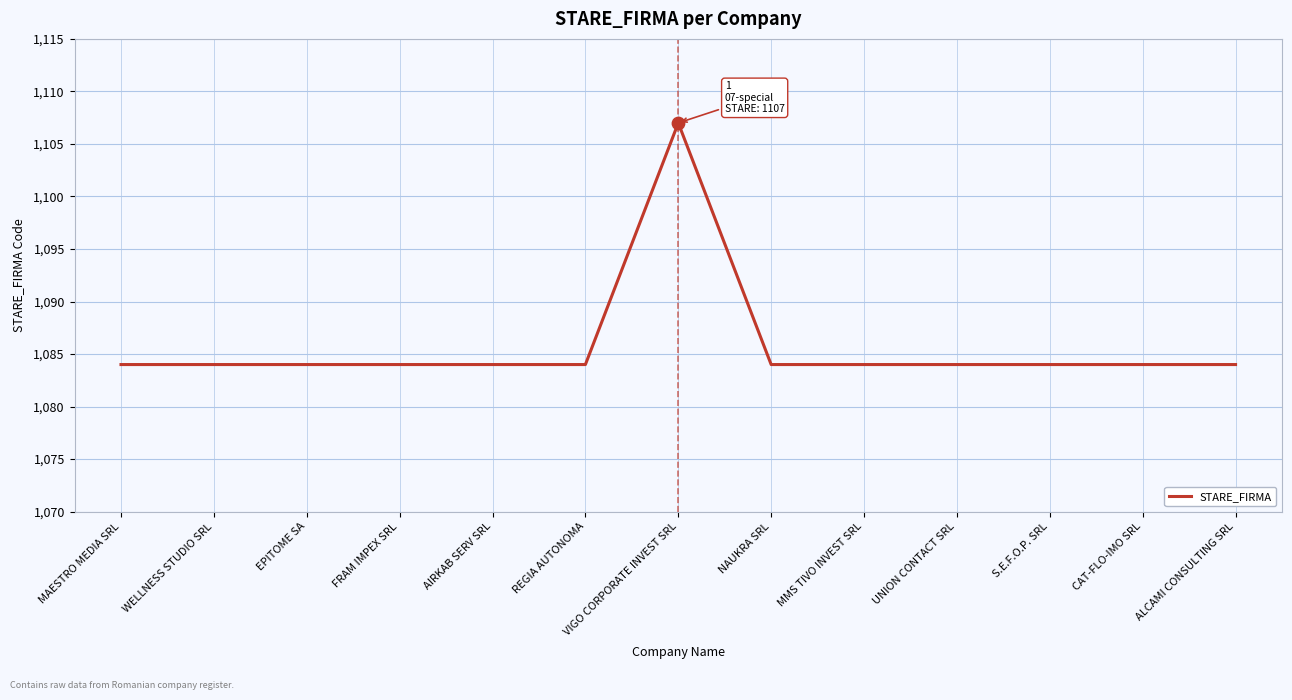

Approximately how many times larger is the value at NAUKRA SRL compared to EPITOME SA?

1.0